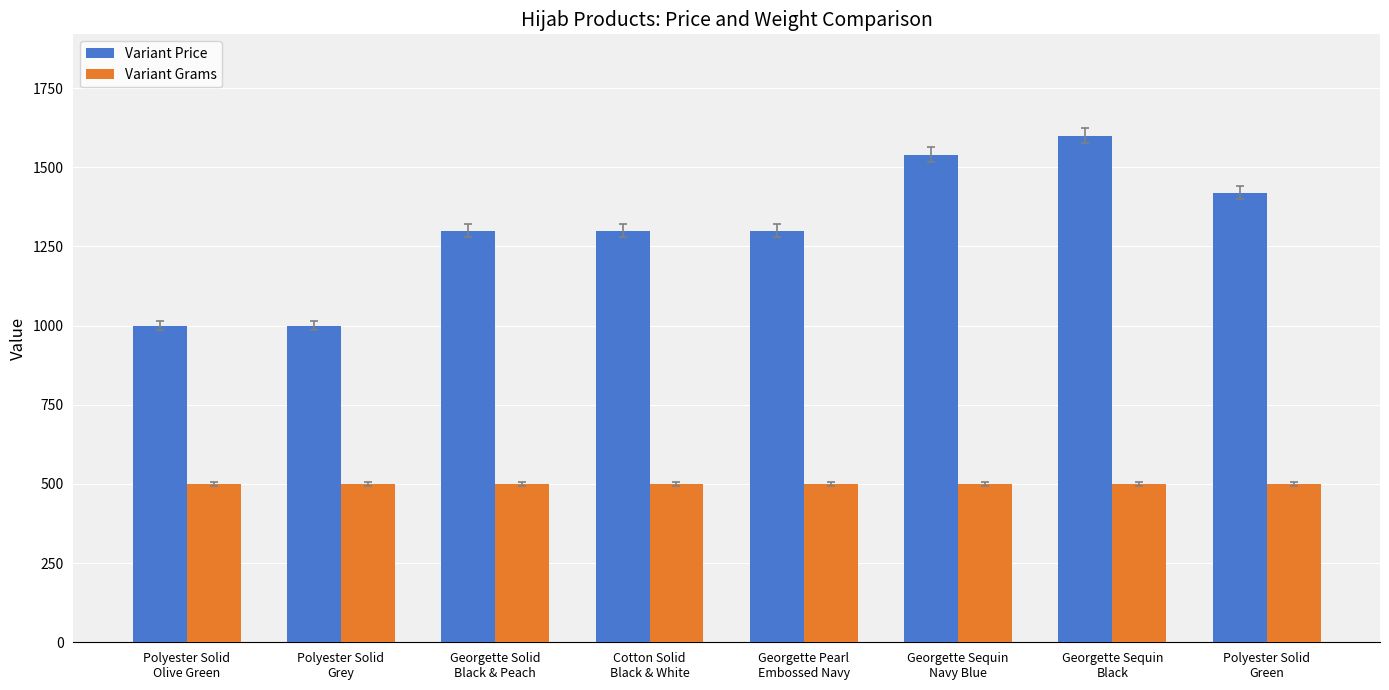

What is the value of the Variant Grams bar at the 7th from the left?

500